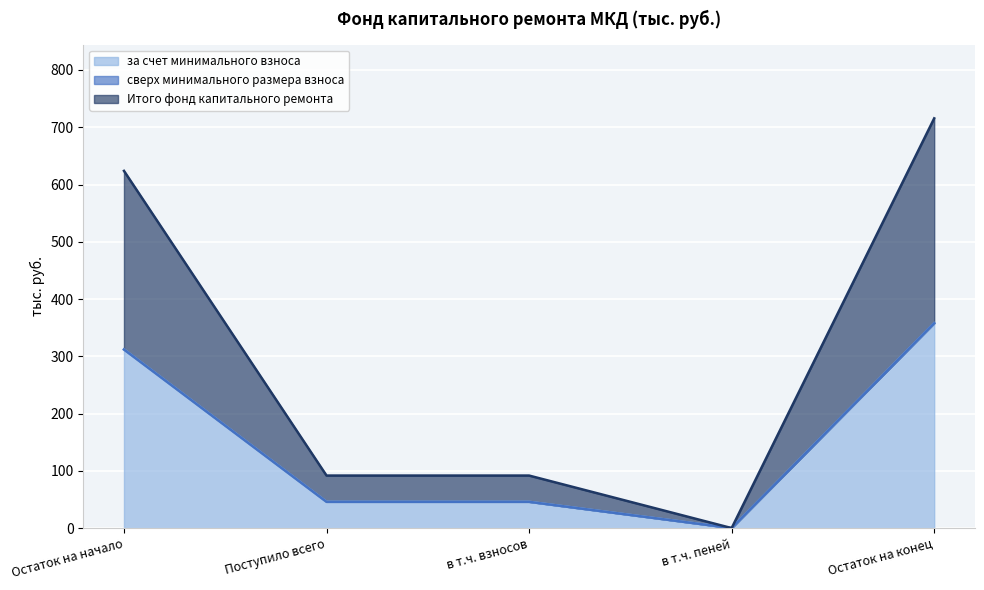

True or false: Итого фонд капитального ремонта and за счет минимального взноса intersect in this chart.

False